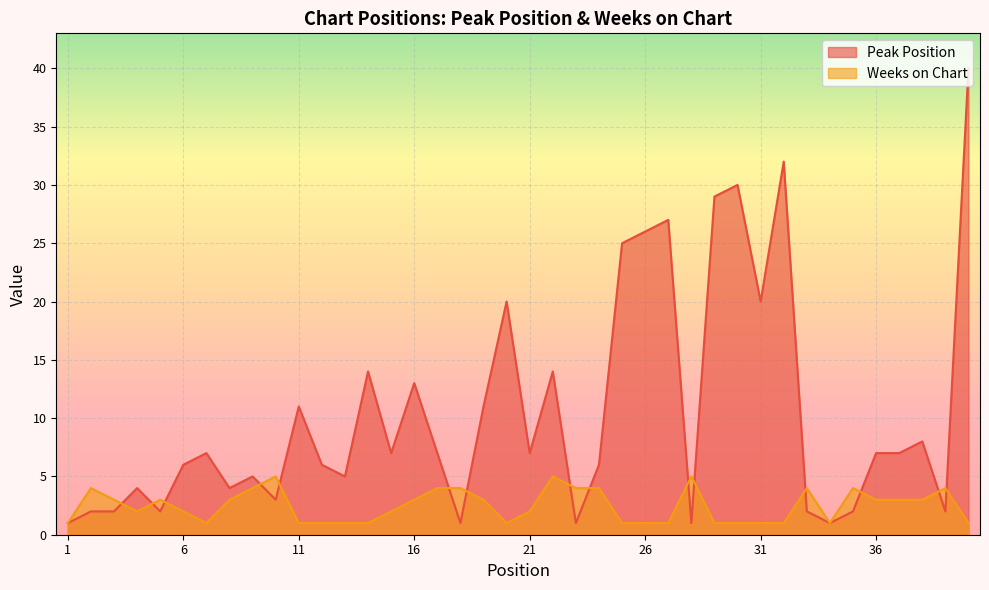

True or false: Weeks on Chart has a value of 1 at 2.

False